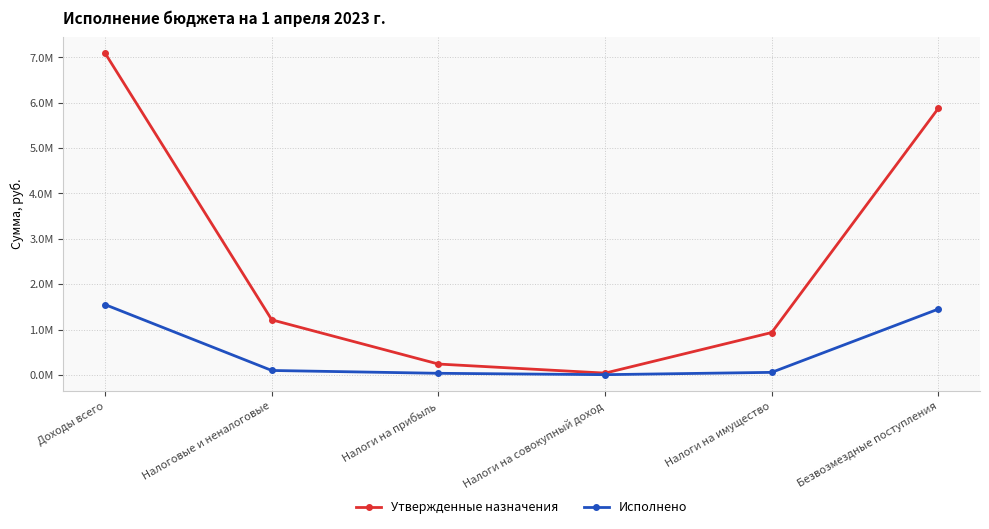

Where does the Исполнено series first go above 98166?

Доходы всего